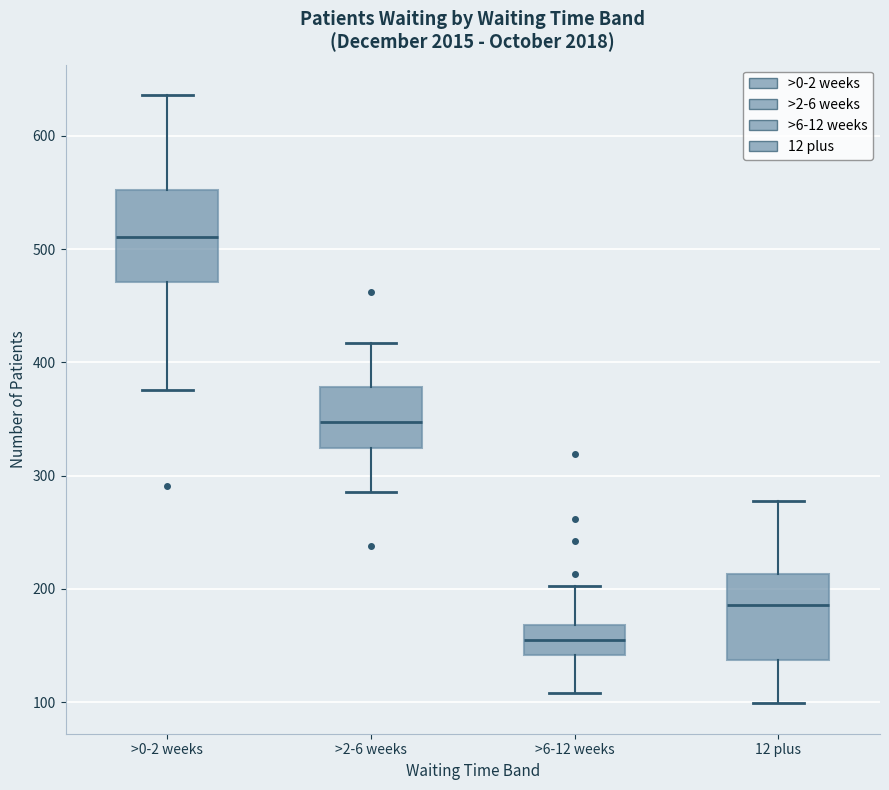

Reading left to right, transcribe this box plot: for each box, give where its median line is, the range the box spans, and where its two whiskers end, as read against the y-axis. The values are not printed on the chart, so give them approximately, as read against the axis.

>0-2 weeks: median 510, box 470 to 550, whiskers 380 to 640
>2-6 weeks: median 350, box 320 to 380, whiskers 290 to 420
>6-12 weeks: median 150, box 140 to 170, whiskers 110 to 200
12 plus: median 190, box 140 to 210, whiskers 100 to 280